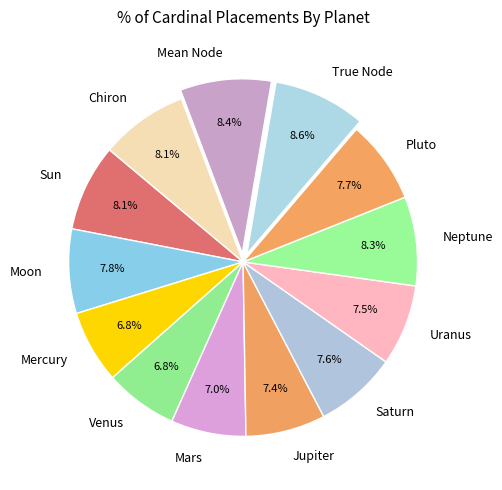

To the nearest percent, what percentage of the pie is Saturn?

8%